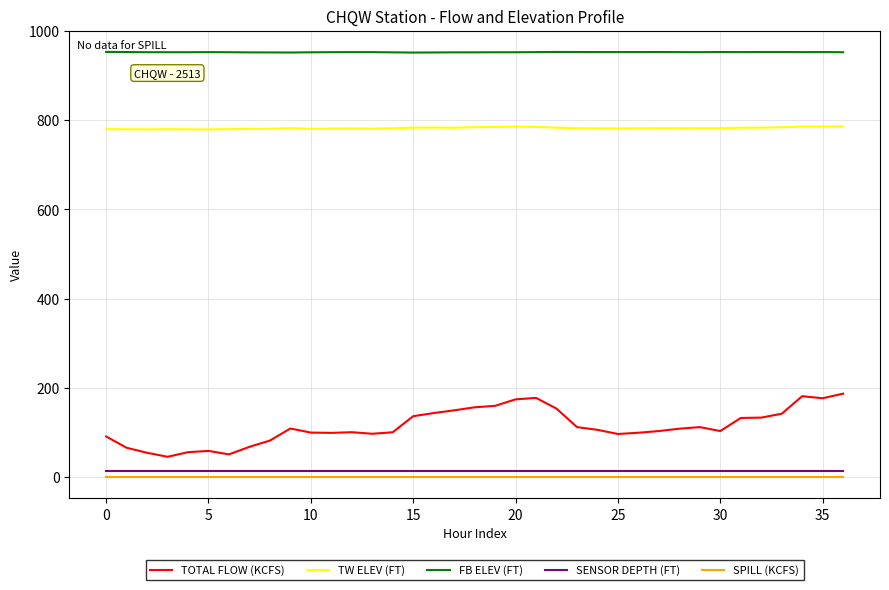

Which series has the largest range (max minus min)?

TOTAL FLOW (KCFS)